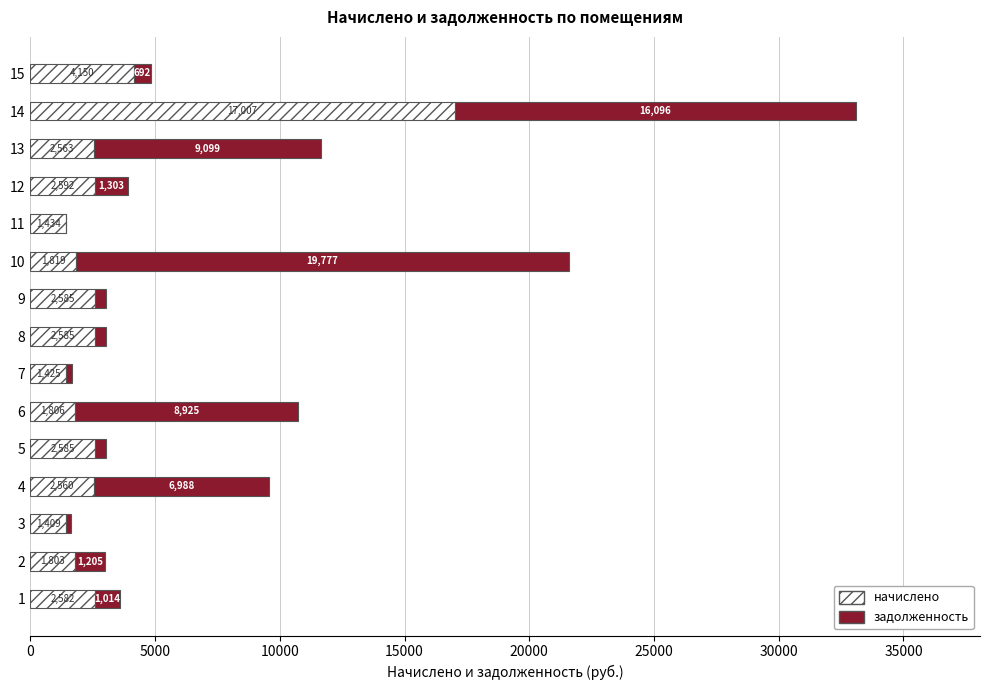

At which category is the sum across all series the highest?

14